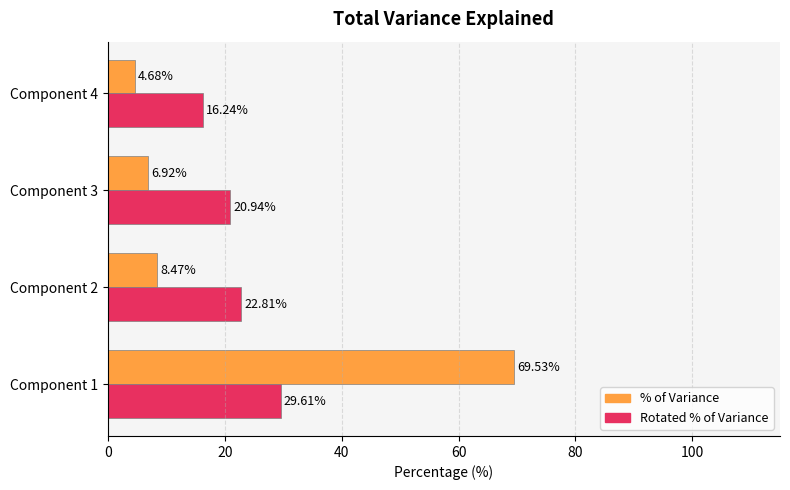

How many data points in Rotated % of Variance are less than 22?

2